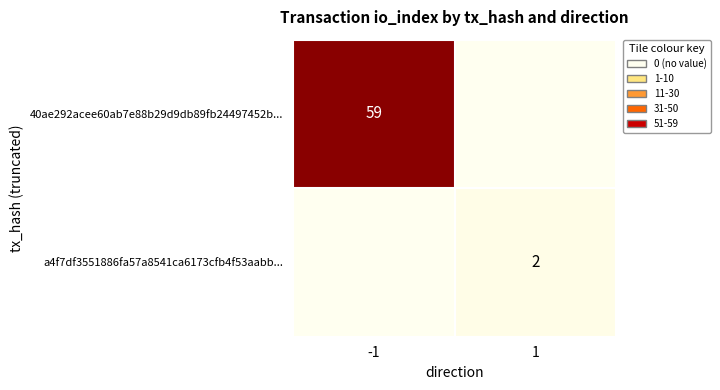

At which category is the sum across all series the highest?

-1